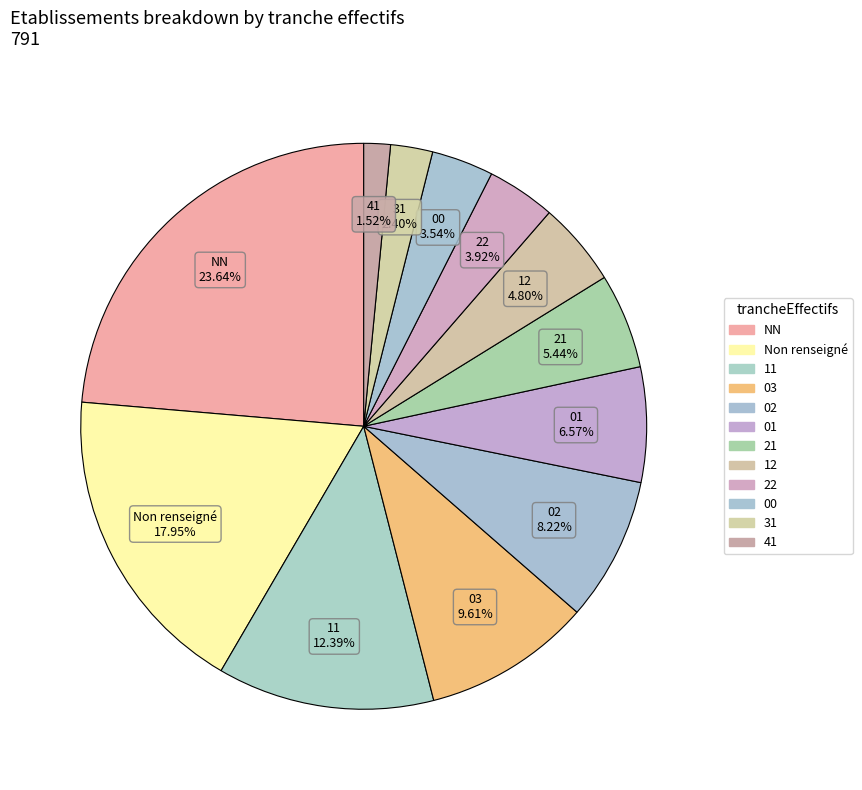

Count the number of slices in the pie.

12